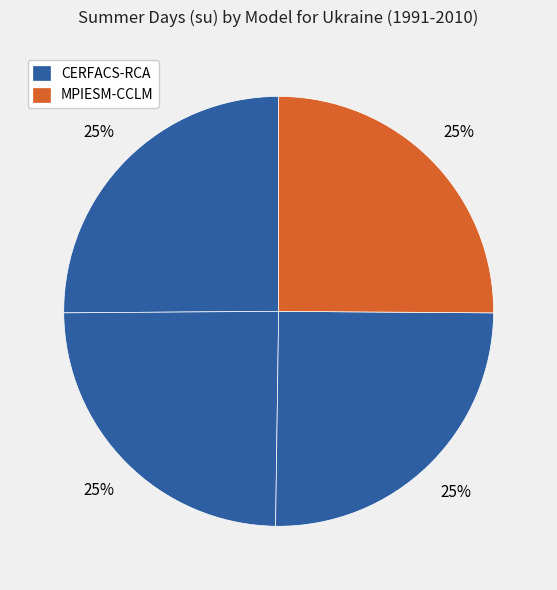

How many segments does this pie chart have?

4